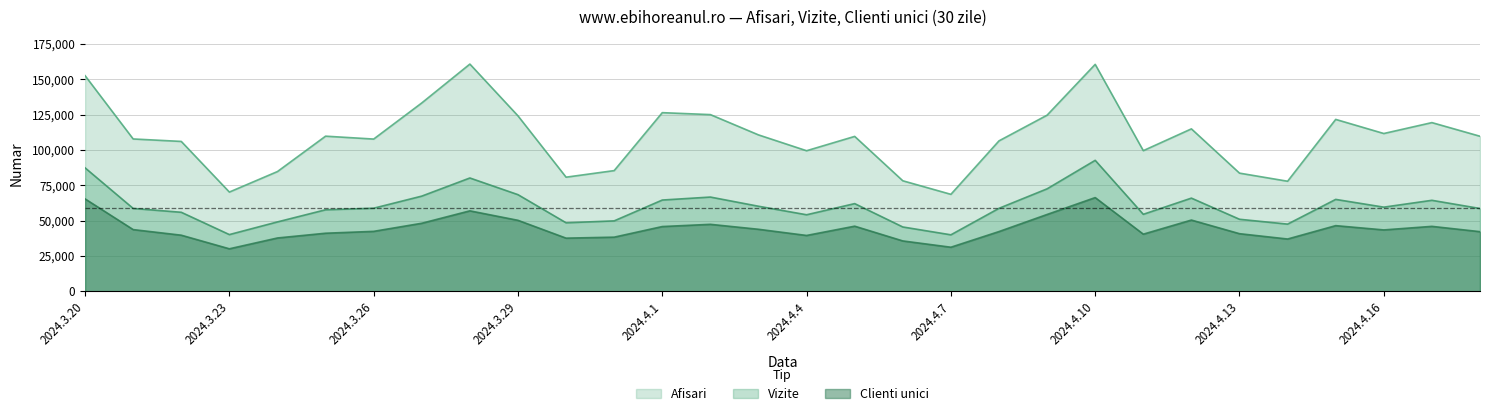

Rank the series by their average value, from highest to lowest.

Afisari, Vizite, Clienti unici